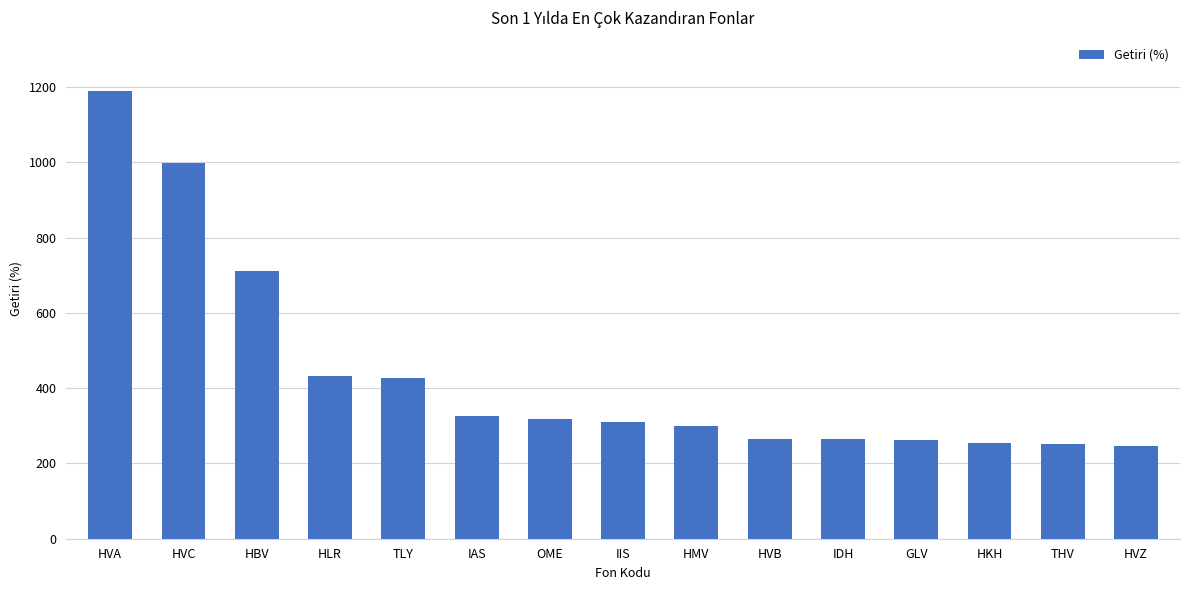

What is the difference between the values at IAS and HVC?

672.6